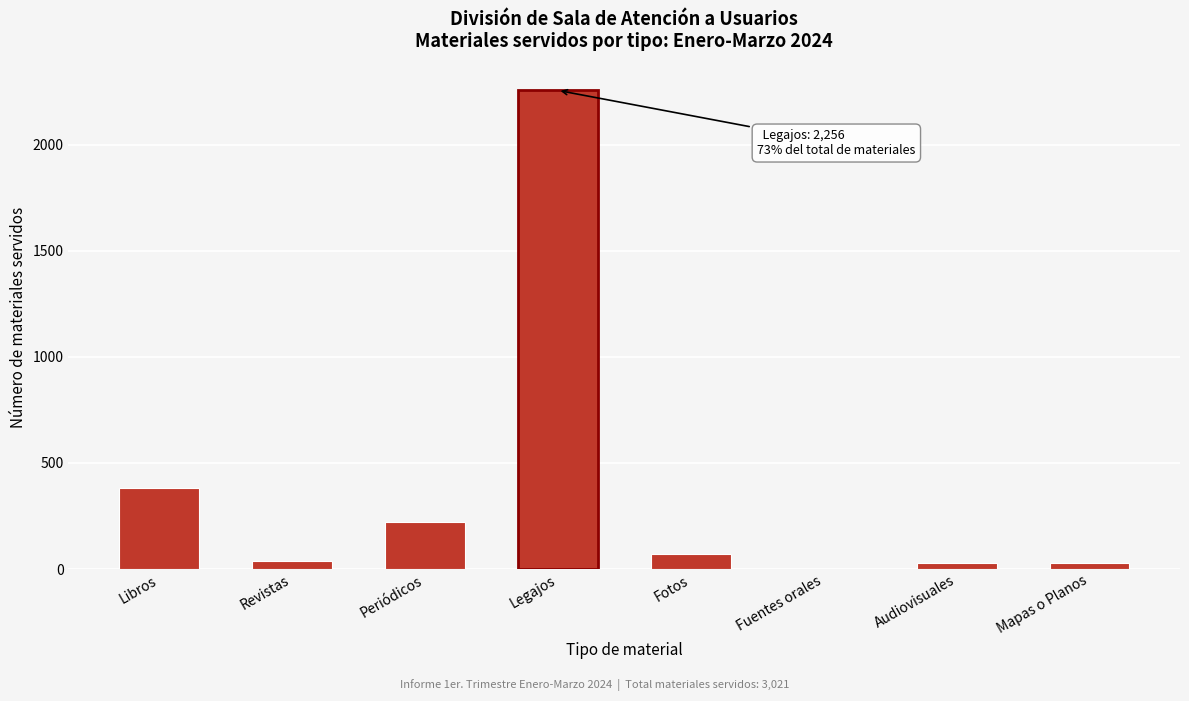

What is the greatest value displayed?

2256